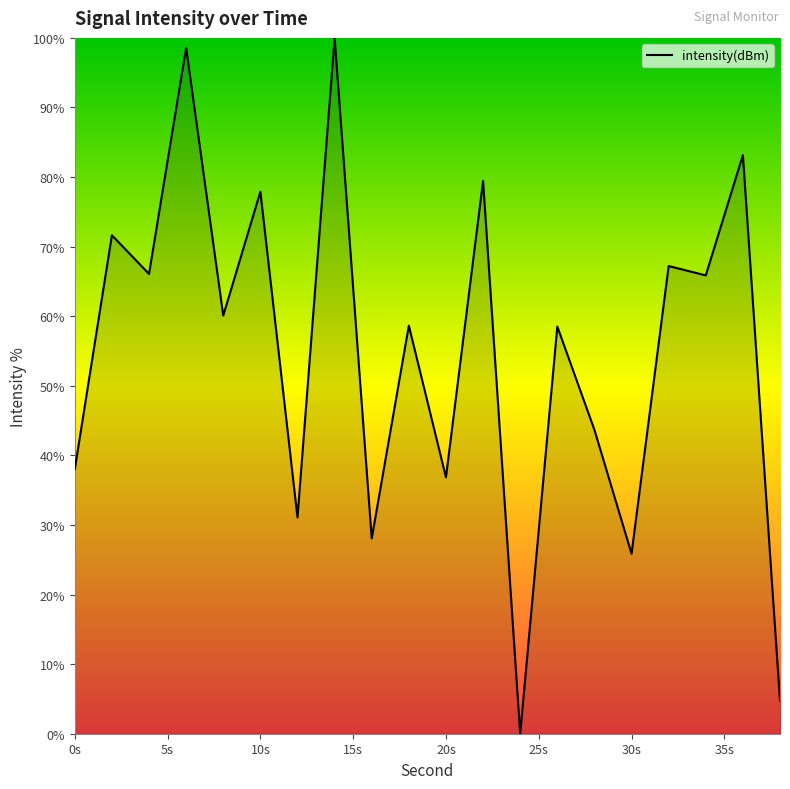

What is the greatest value displayed?

100.0